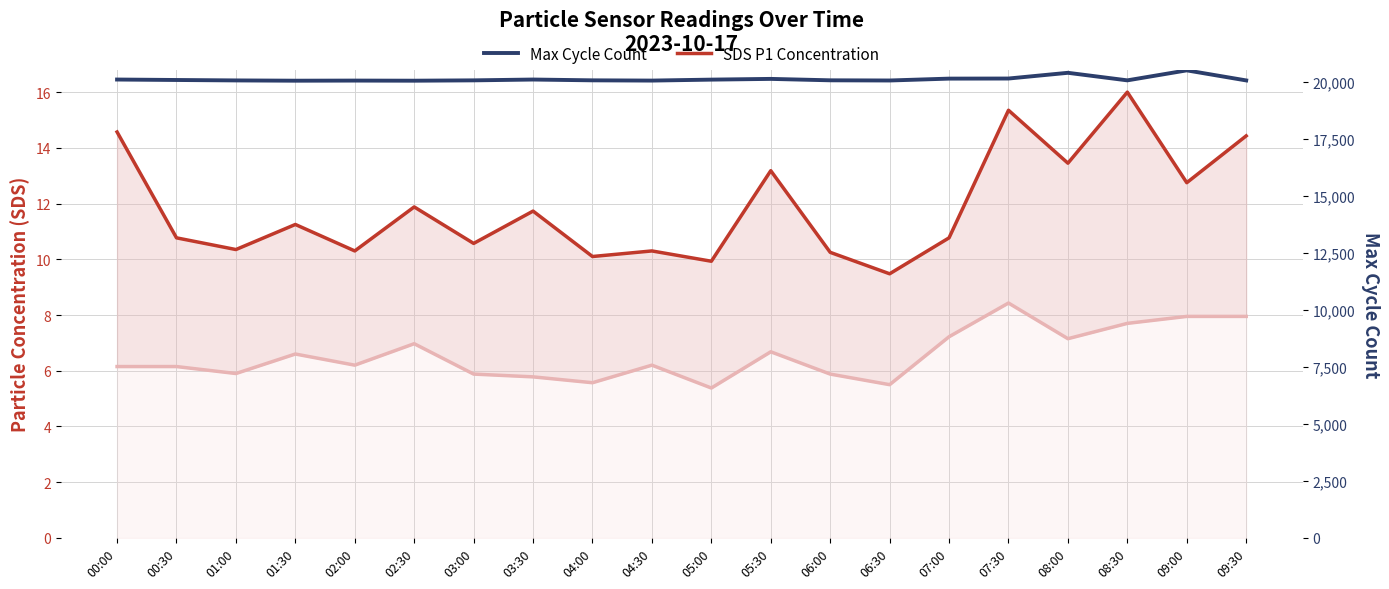

What is the sum of all SDS P2 Concentration values?

131.2